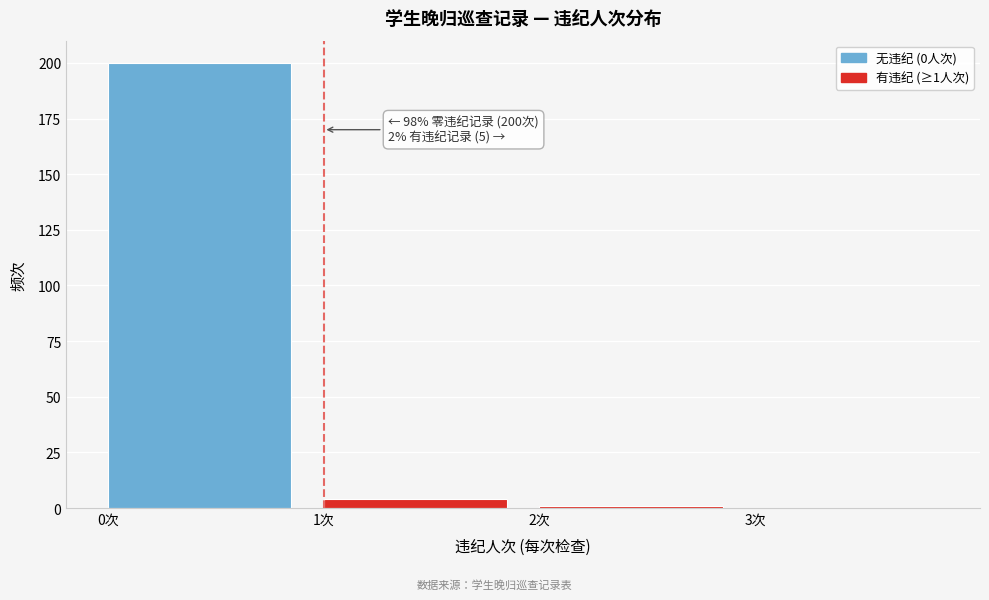

Over which range of the x-axis is the bar tallest?

0 to 1